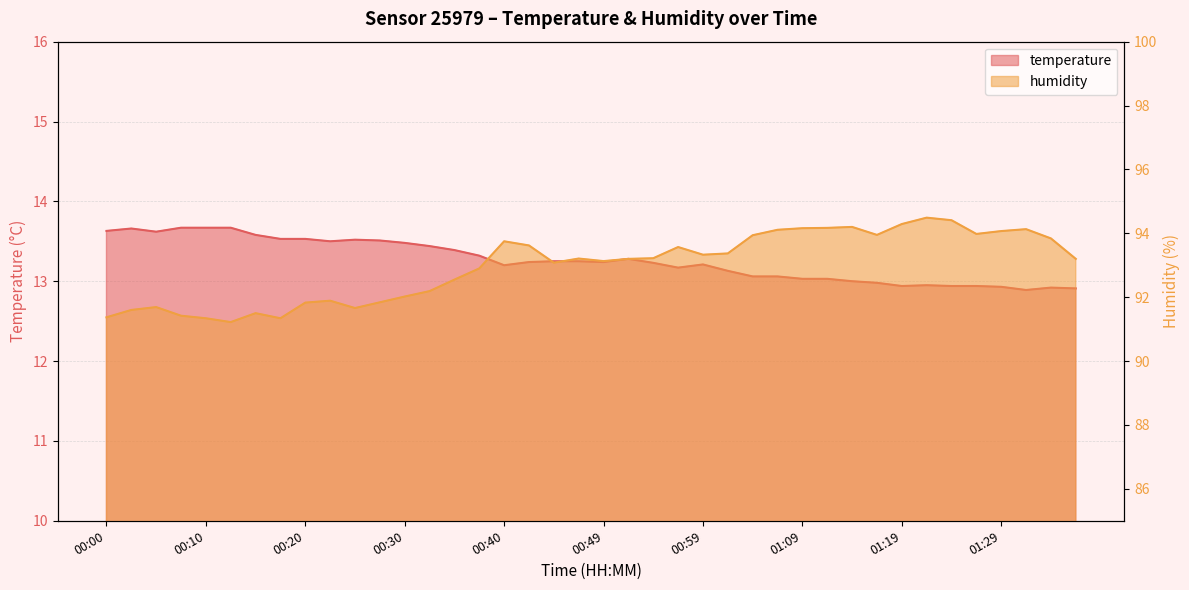

Is the value of temperature at 00:05 greater than the value of humidity at 00:32?

No